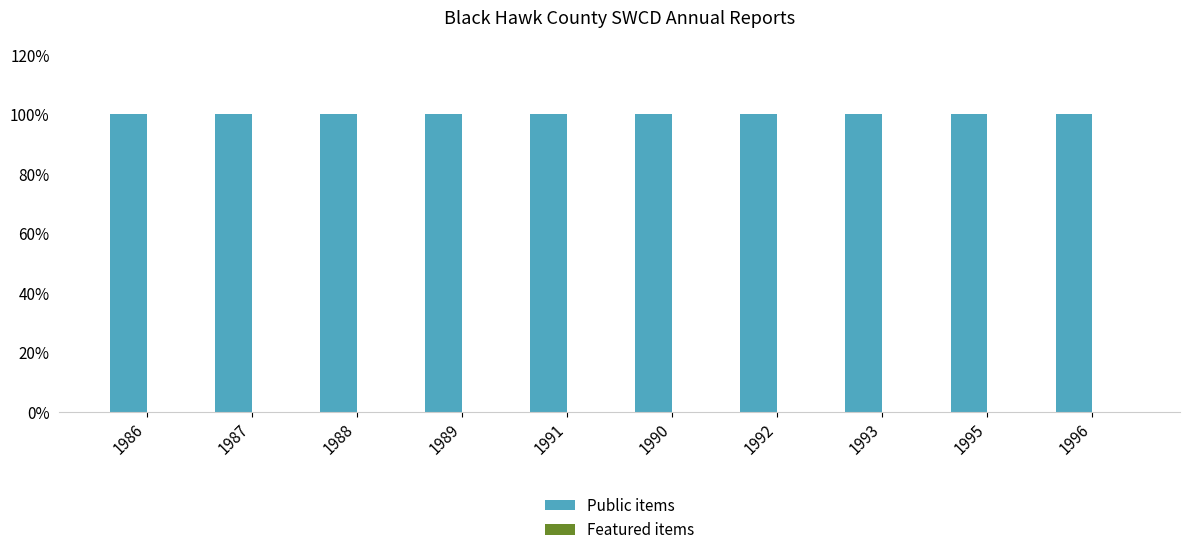

List the series in order of their overall mean, highest first.

Public items, Featured items